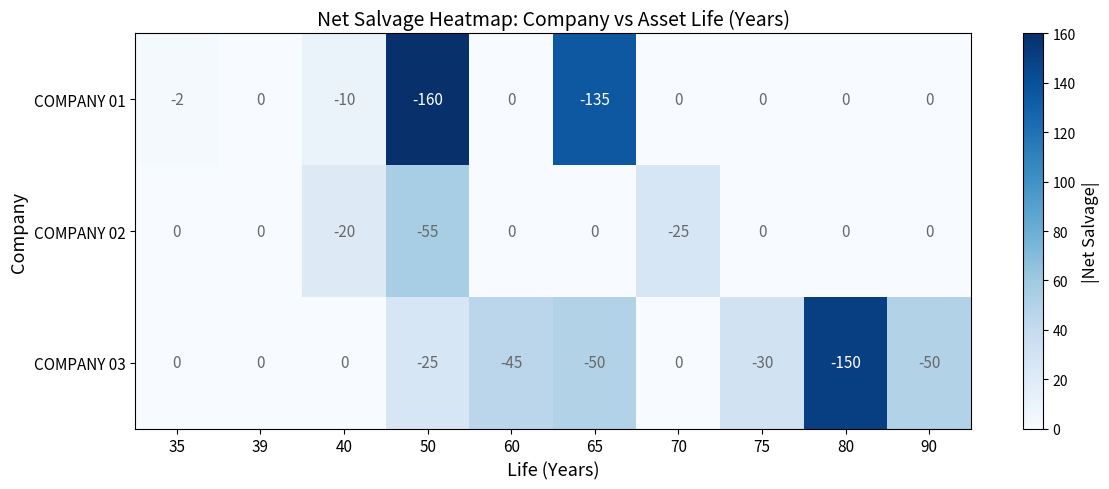

Which series has the largest total across all categories?

COMPANY 02